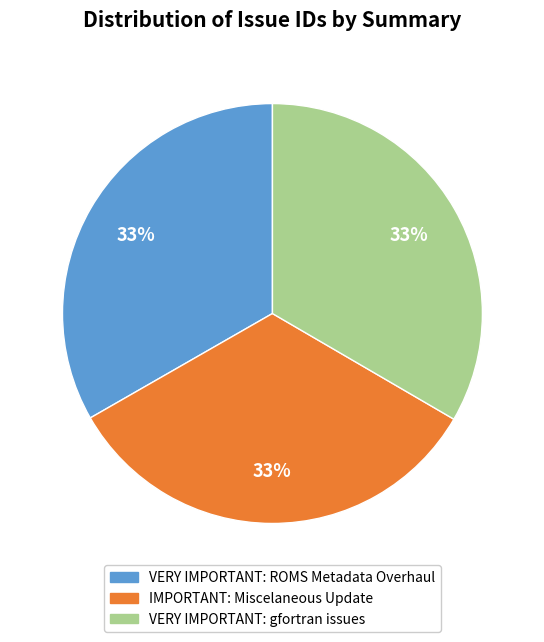

What is the ratio of the value at IMPORTANT: Miscelaneous Update to the value at VERY IMPORTANT: ROMS Metadata Overhaul?

1.0